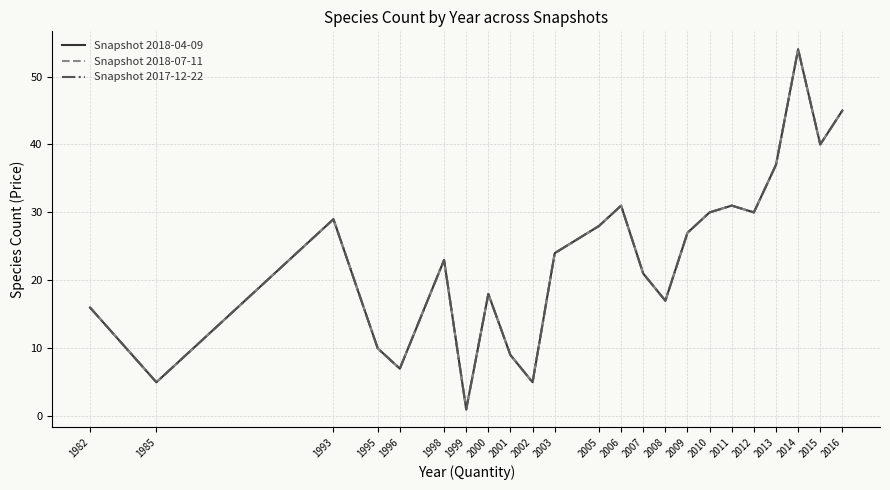

What value does the Snapshot 2018-04-09 series have at 1995?

10